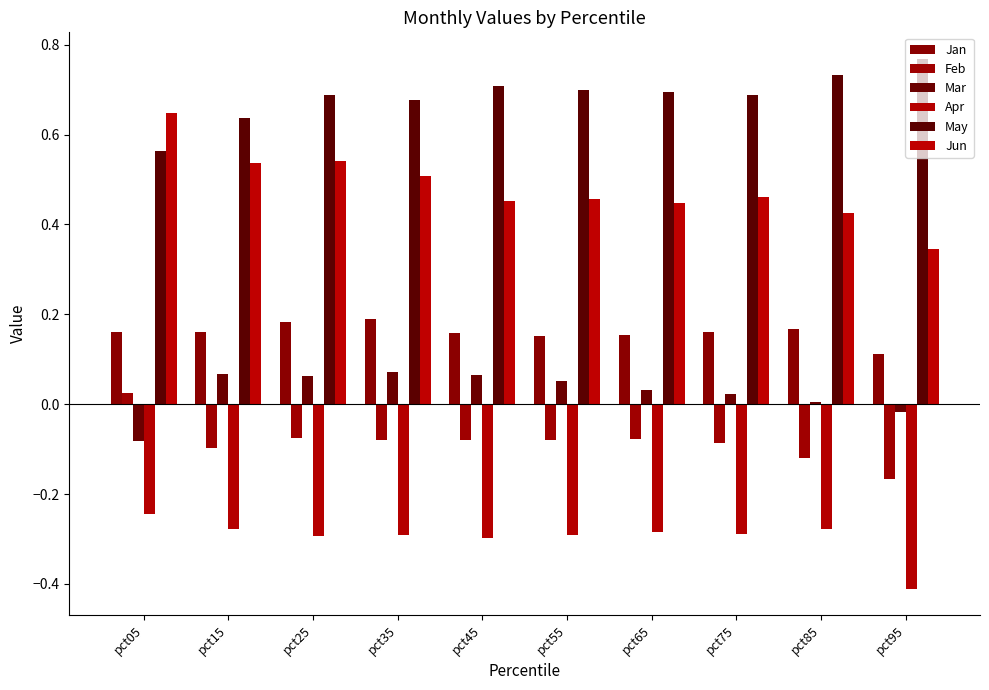

How many groups of bars are there?

10